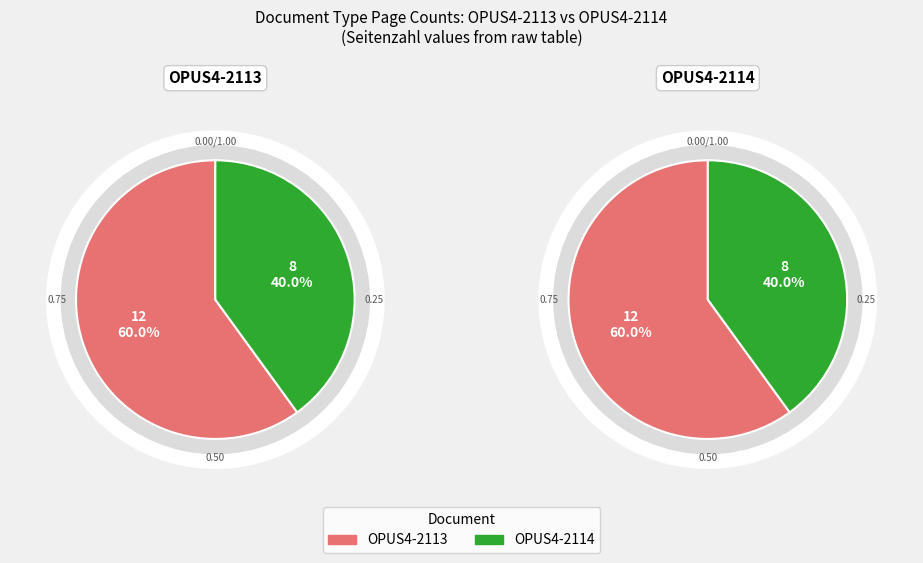

To the nearest percent, what is the average slice percentage?

50%